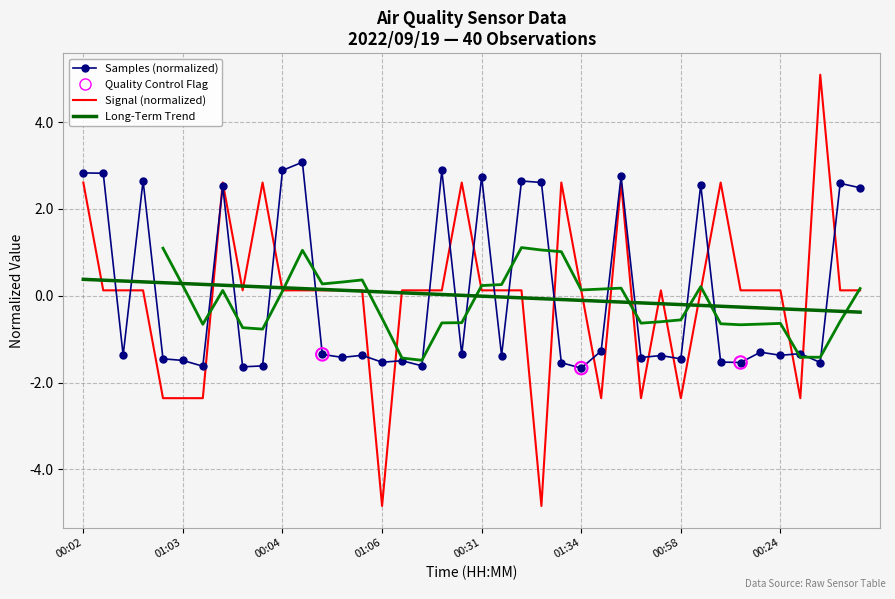

Which series reaches the maximum Y coordinate?

Signal